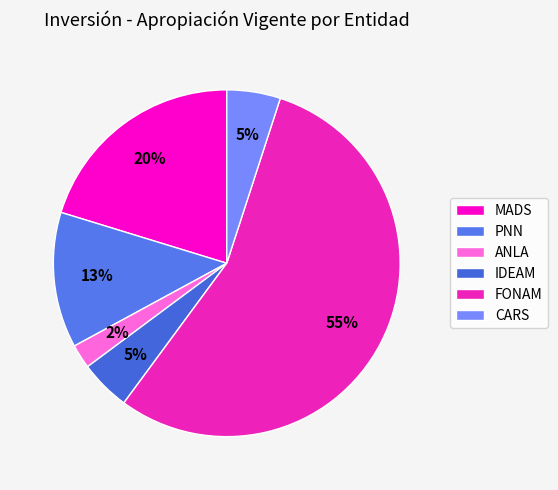

Approximately how many times larger is the value at MADS compared to FONAM?

0.4